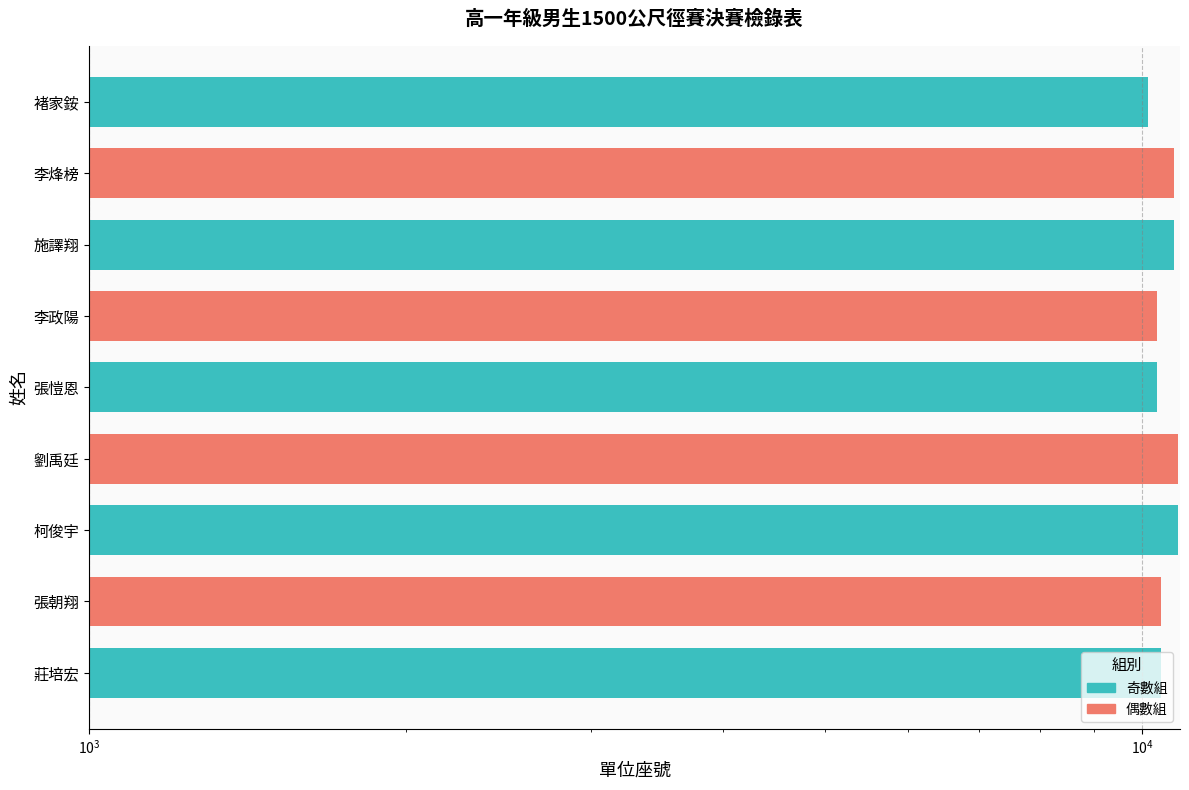

Which category has the highest value across all series?

劉禹廷